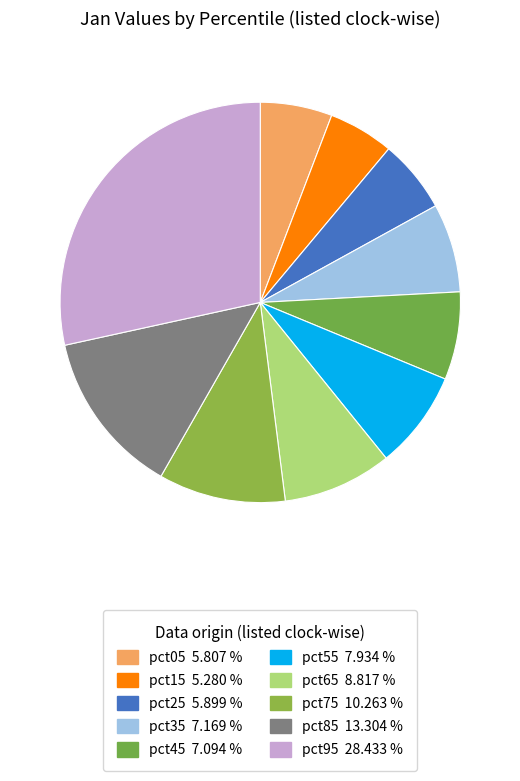

Combined, do pct55 and pct35 account for over 50%?

No